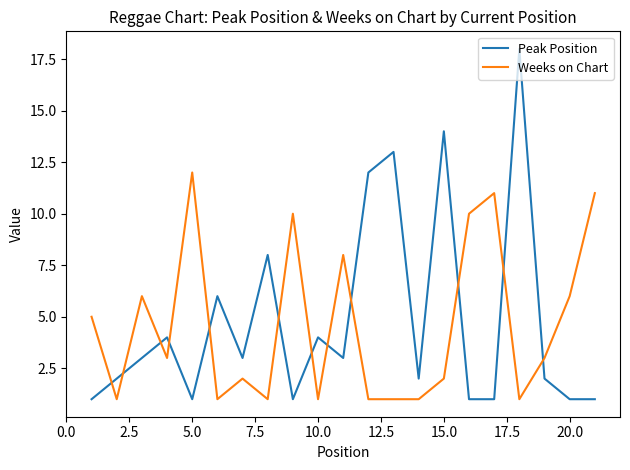

How many times do Weeks on Chart and Peak Position cross each other?

12